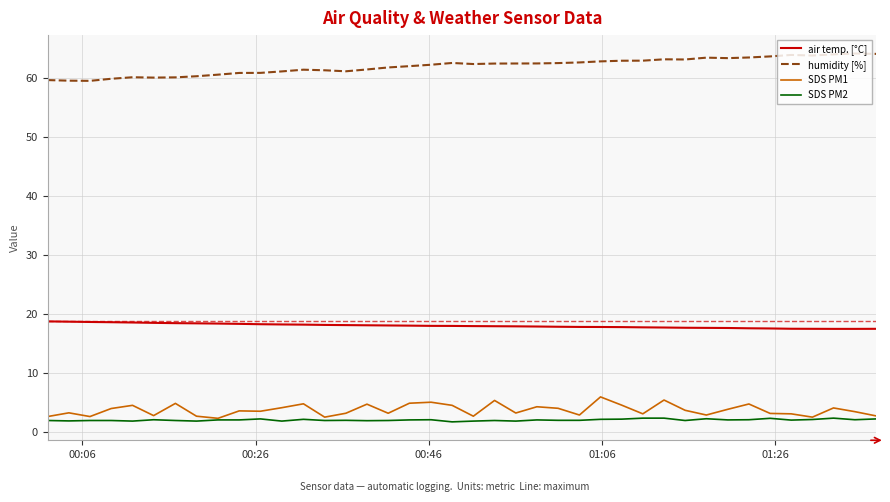

True or false: humidity [%] and SDS PM2 intersect in this chart.

False